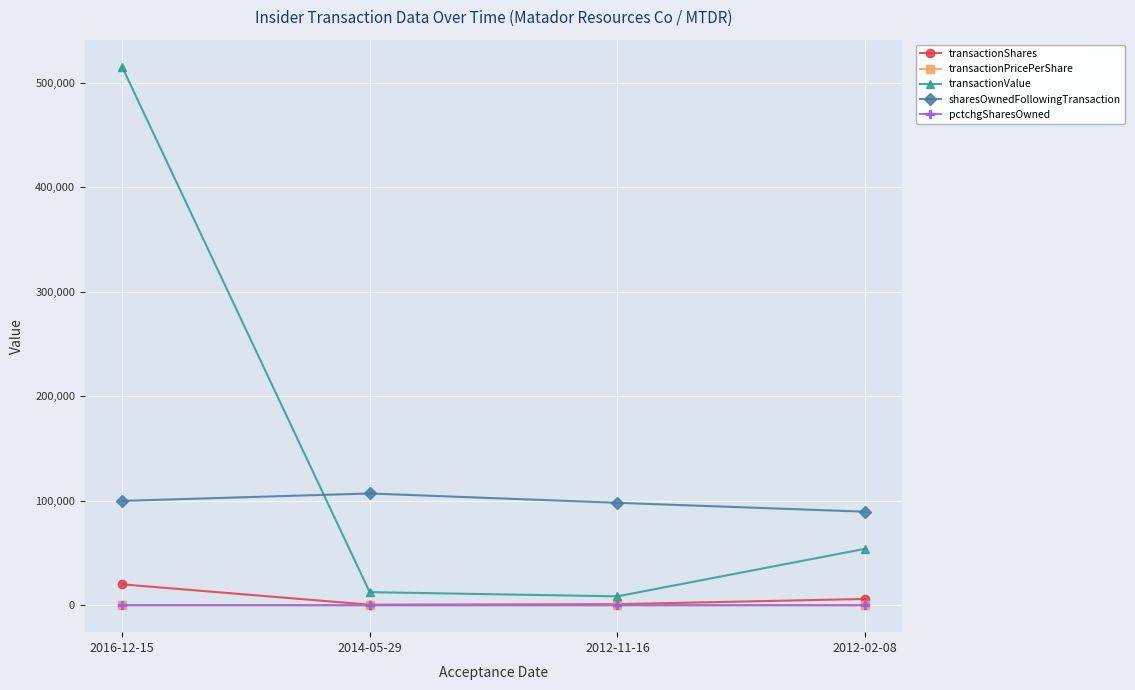

At which category does sharesOwnedFollowingTransaction reach its first local peak?

2014-05-29